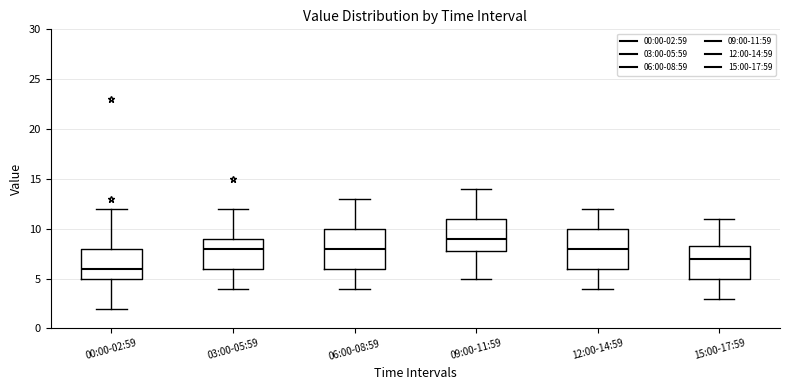

Reading left to right, transcribe this box plot: for each box, give where its median line is, the range the box spans, and where its two whiskers end, as read against the y-axis. The values are not printed on the chart, so give them approximately, as read against the axis.

00:00-02:59: median 6.0, box 5.0 to 8.0, whiskers 2.0 to 12.0
03:00-05:59: median 8.0, box 6.0 to 9.0, whiskers 4.0 to 12.0
06:00-08:59: median 8.0, box 6.0 to 10.0, whiskers 4.0 to 13.0
09:00-11:59: median 9.0, box 8.0 to 11.0, whiskers 5.0 to 14.0
12:00-14:59: median 8.0, box 6.0 to 10.0, whiskers 4.0 to 12.0
15:00-17:59: median 7.0, box 5.0 to 8.5, whiskers 3.0 to 11.0